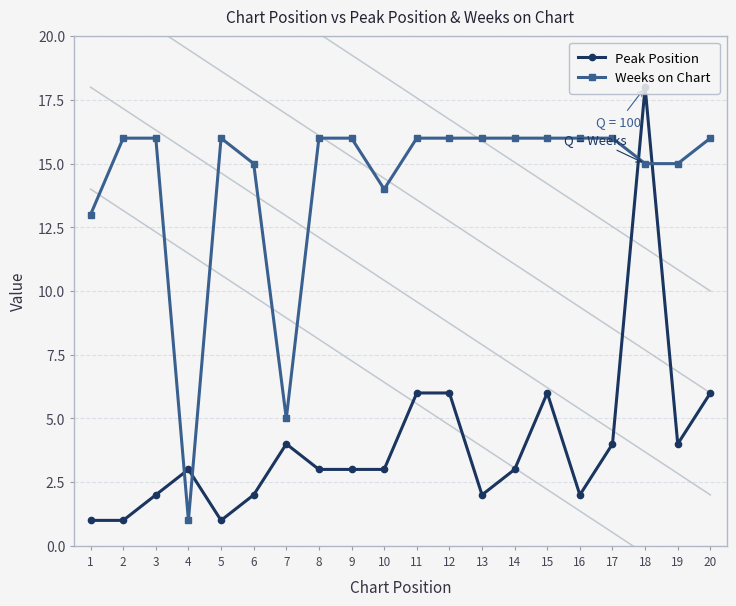

Which series changed the most between 12 and 13?

Peak Position